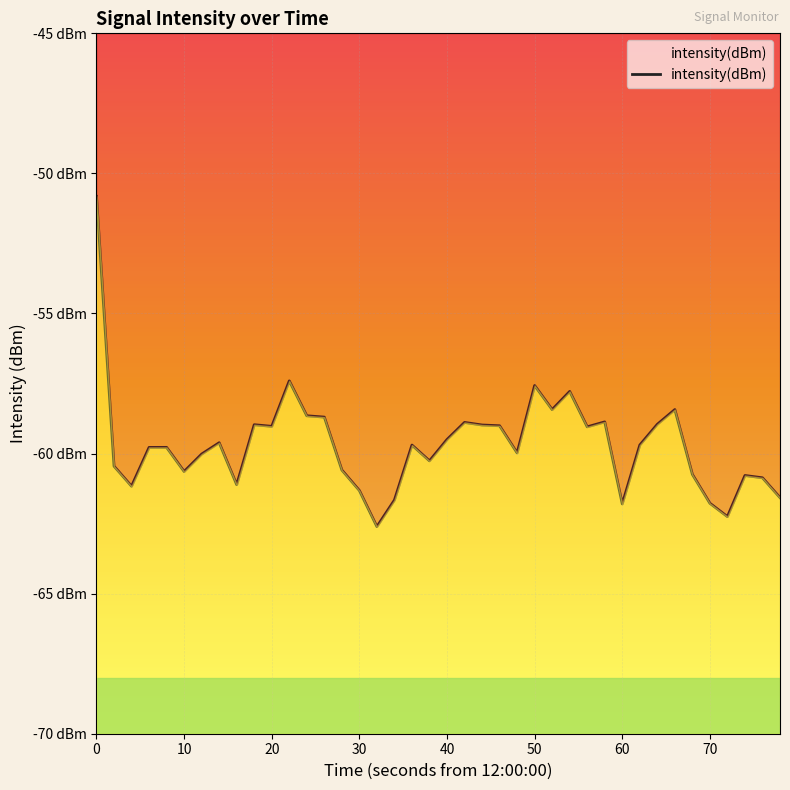

Reading right to left, transcribe all the data shown in this chart.

-61.6	-60.9	-60.8	-62.3	-61.8	-60.7	-58.4	-59.0	-59.7	-61.8	-58.9	-59.0	-57.8	-58.4	-57.6	-60.0	-59.0	-59.0	-58.9	-59.5	-60.3	-59.7	-61.7	-62.6	-61.3	-60.6	-58.7	-58.7	-57.4	-59.0	-59.0	-61.1	-59.6	-60.0	-60.6	-59.8	-59.8	-61.2	-60.5	-50.8